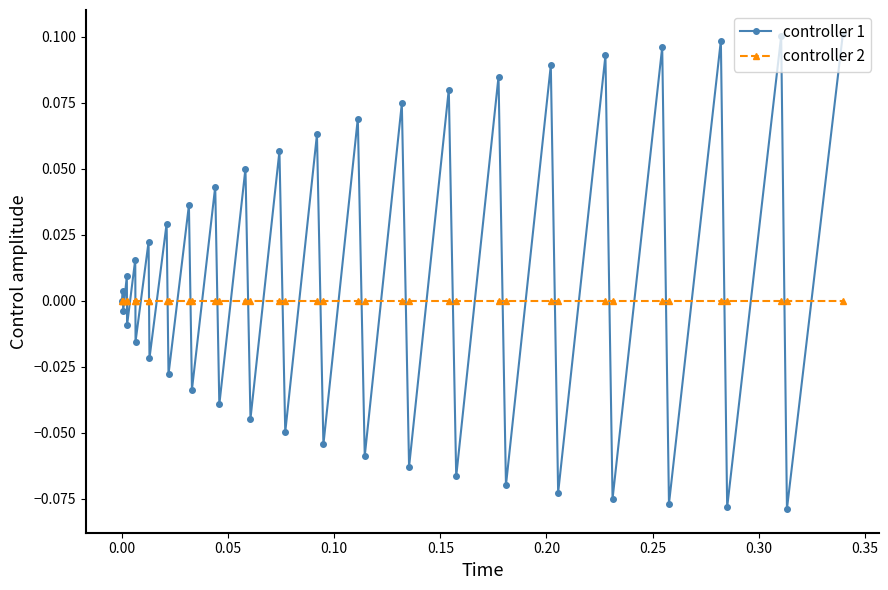

True or false: controller 1 and controller 2 cross at least once.

True